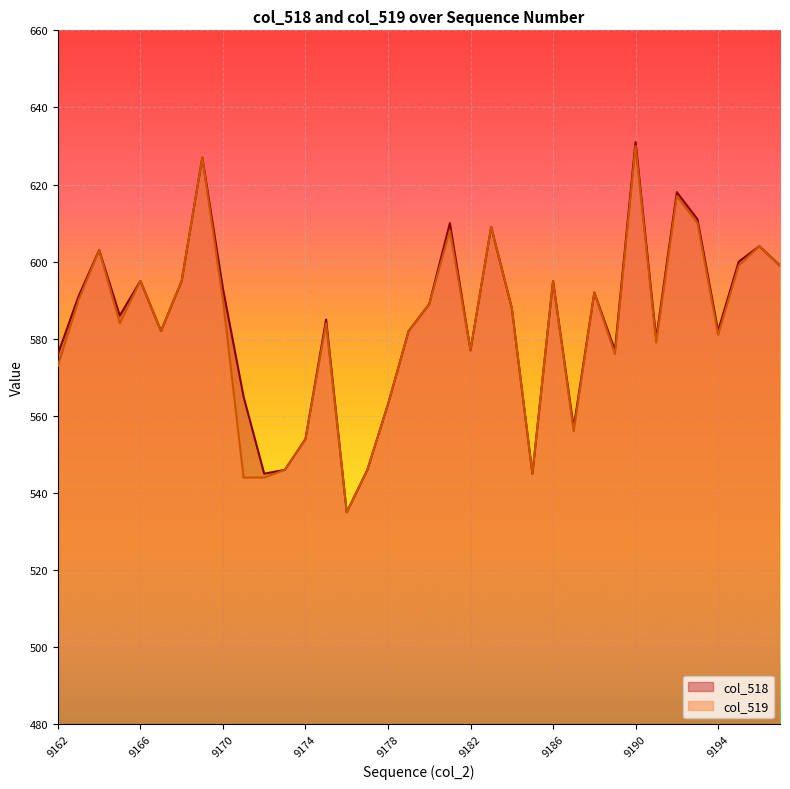

True or false: col_518 and col_519 intersect in this chart.

False